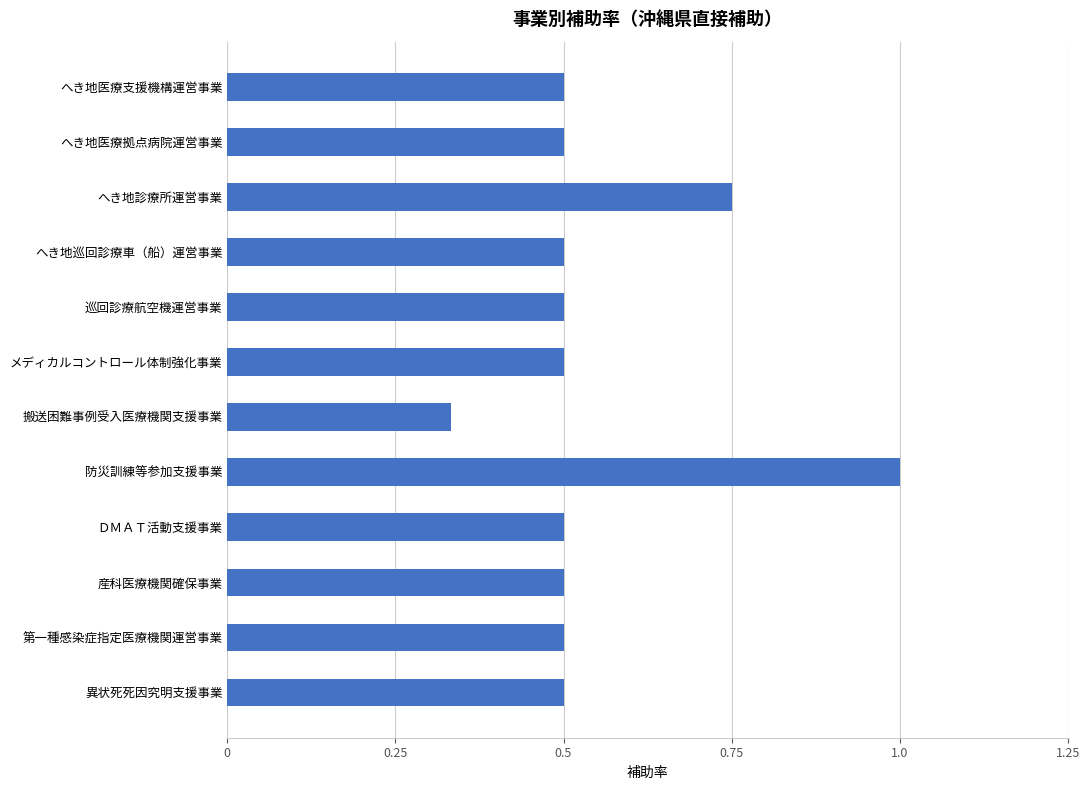

True or false: the data shows 0.7 at ＤＭＡＴ活動支援事業.

False